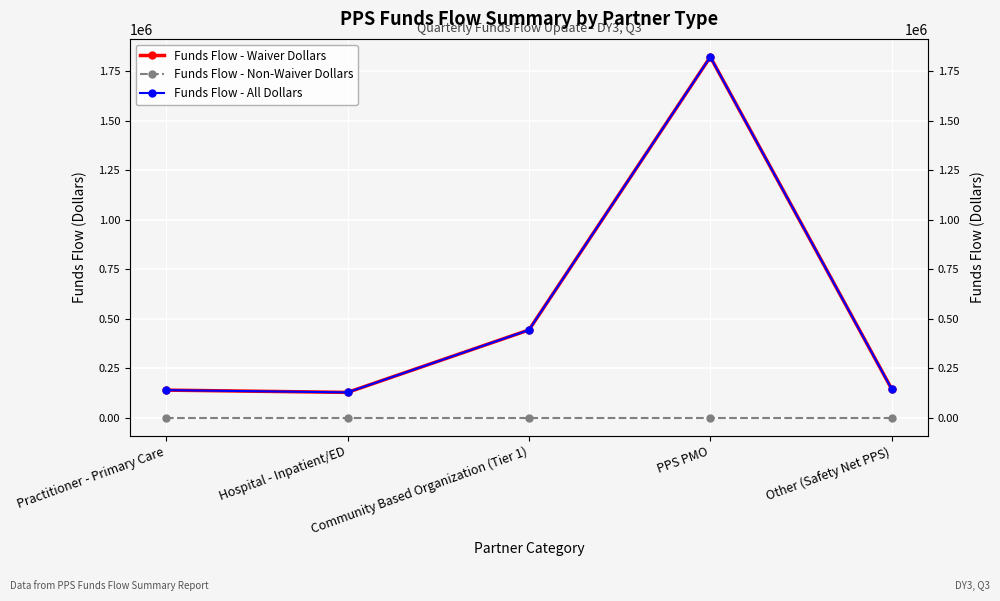

At which label is Funds Flow - Non-Waiver Dollars closest to 0?

Practitioner - Primary Care